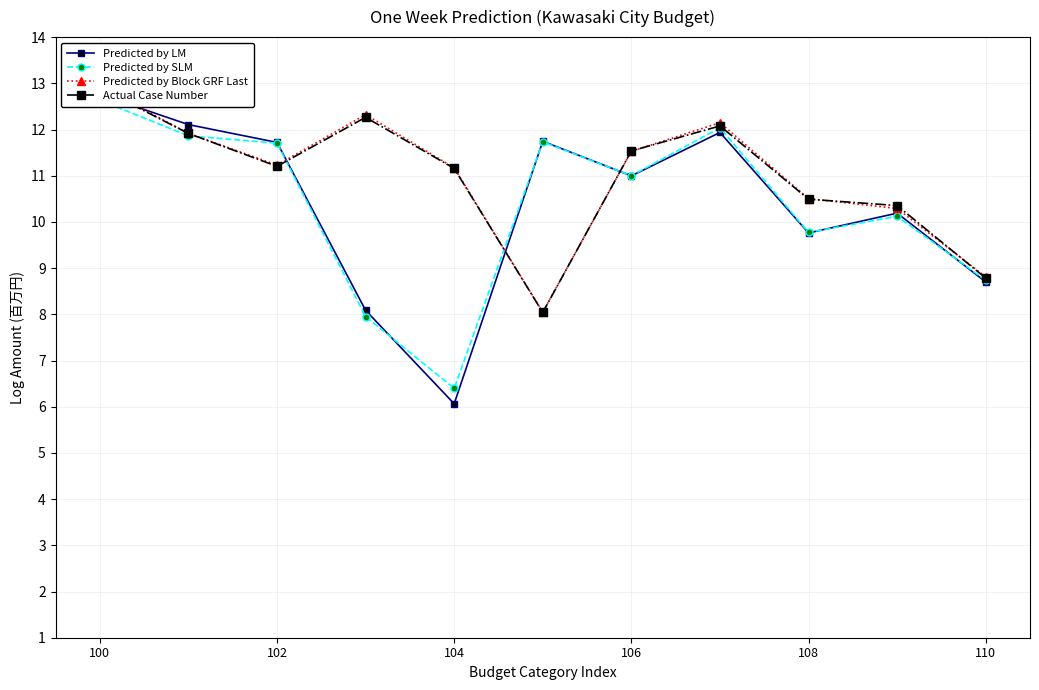

Is this an area chart (filled region under the line)?

No